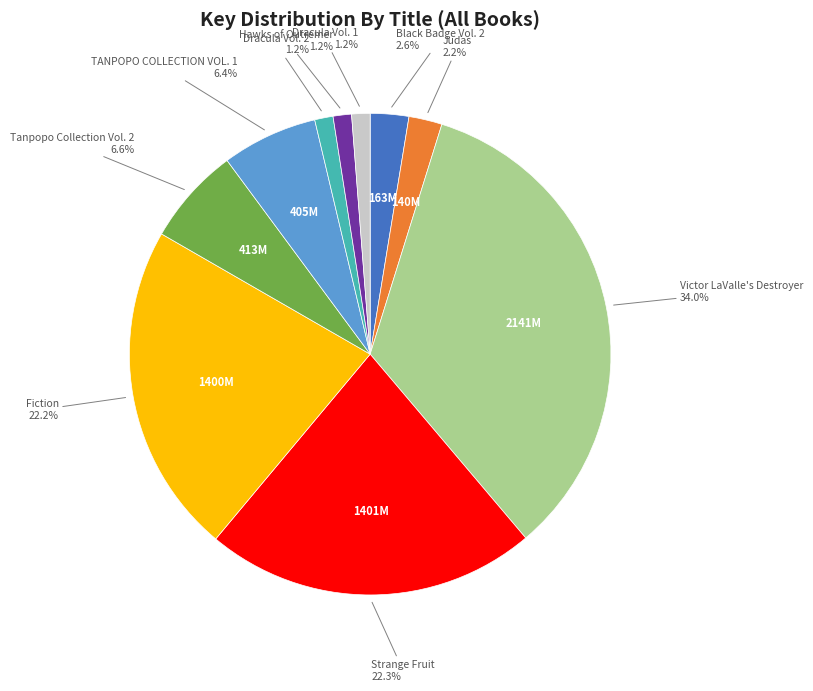

Is there a majority slice in this chart?

No